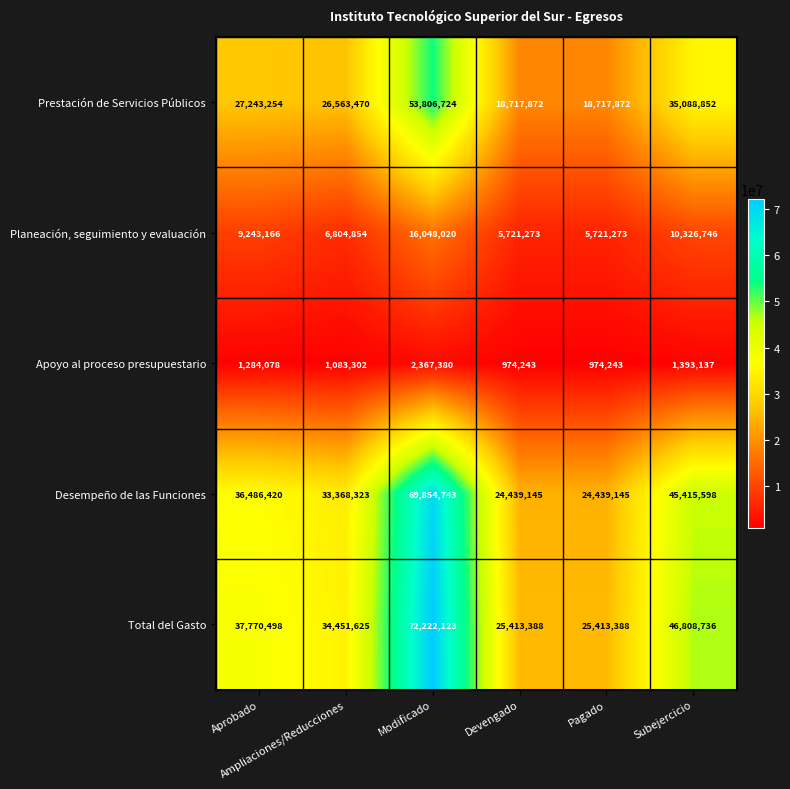

What is the lowest value of the Total del Gasto series?

25413388